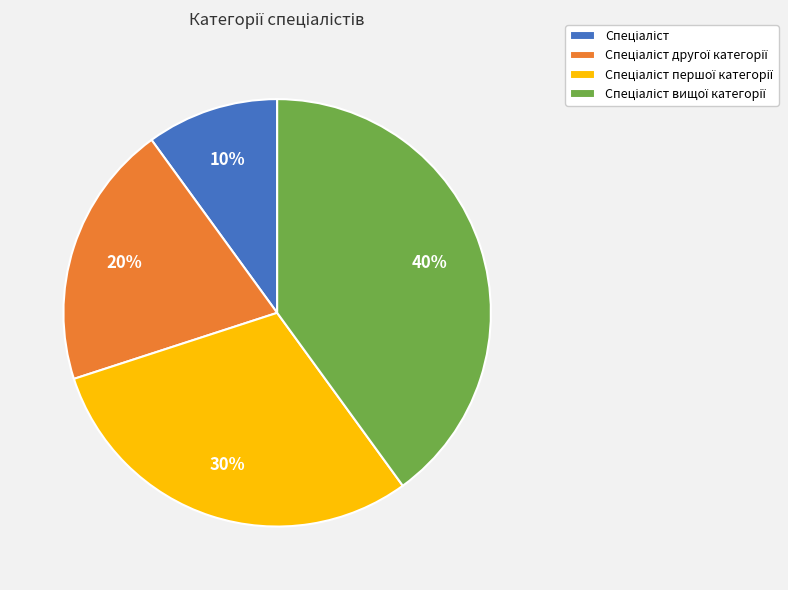

To the nearest percent, what is the difference between the largest and smallest slice percentages?

30%